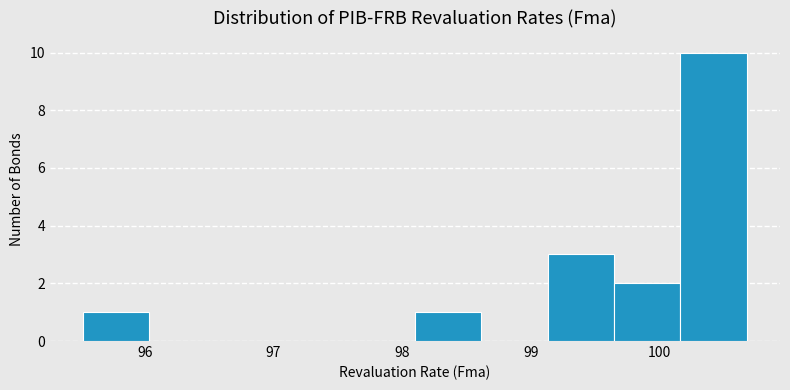

What is the height of the bar covering 95.5 to 96.0 on the x-axis? Neither the bar edges nor the heights are printed on the chart, so give them approximately, as read against the axes.

1